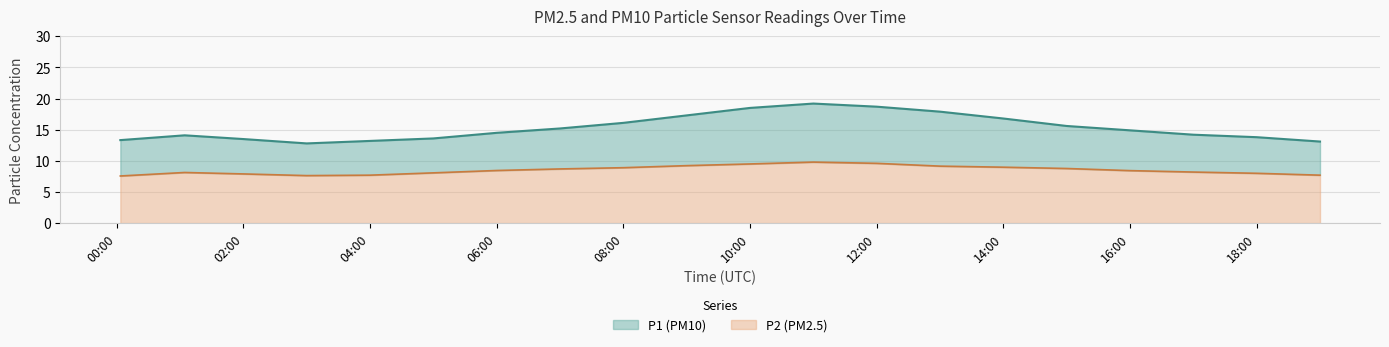

What are all the series names shown in the legend?

P1 (PM10), P2 (PM2.5)